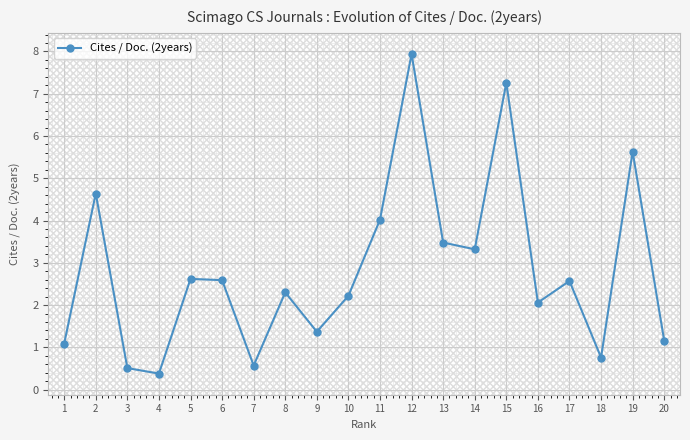

How many categories are shown in the chart?

20